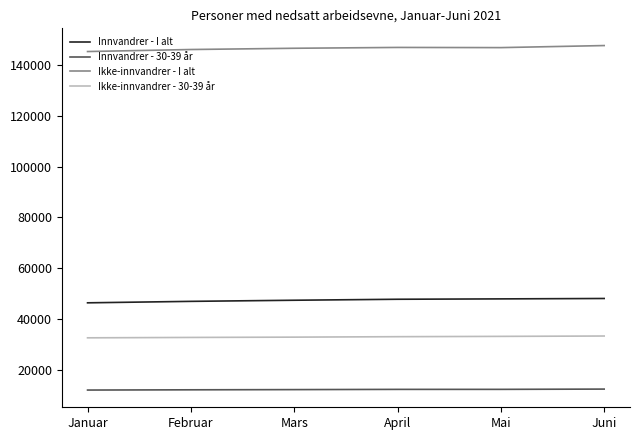

Which series has the largest total across all categories?

Ikke-innvandrer - I alt